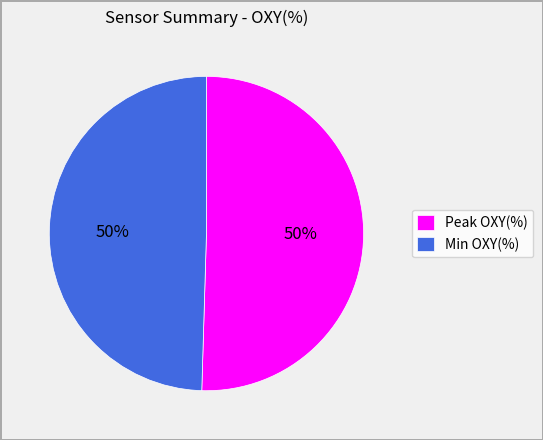

What is the ratio of the value at Min OXY(%) to the value at Peak OXY(%)?

1.0